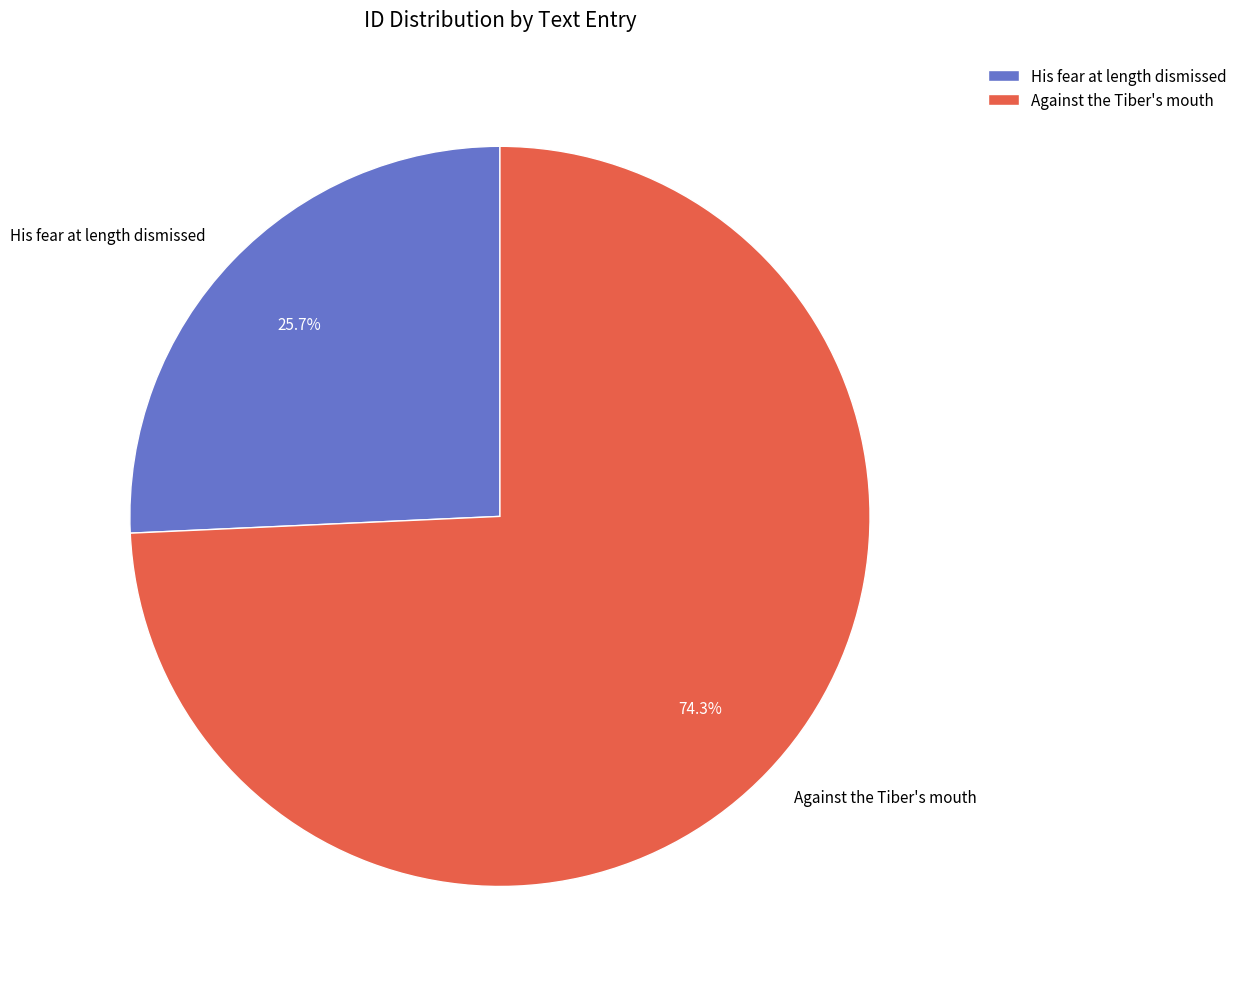

What percentage is the Against the Tiber's mouth slice, to the nearest percent?

74%